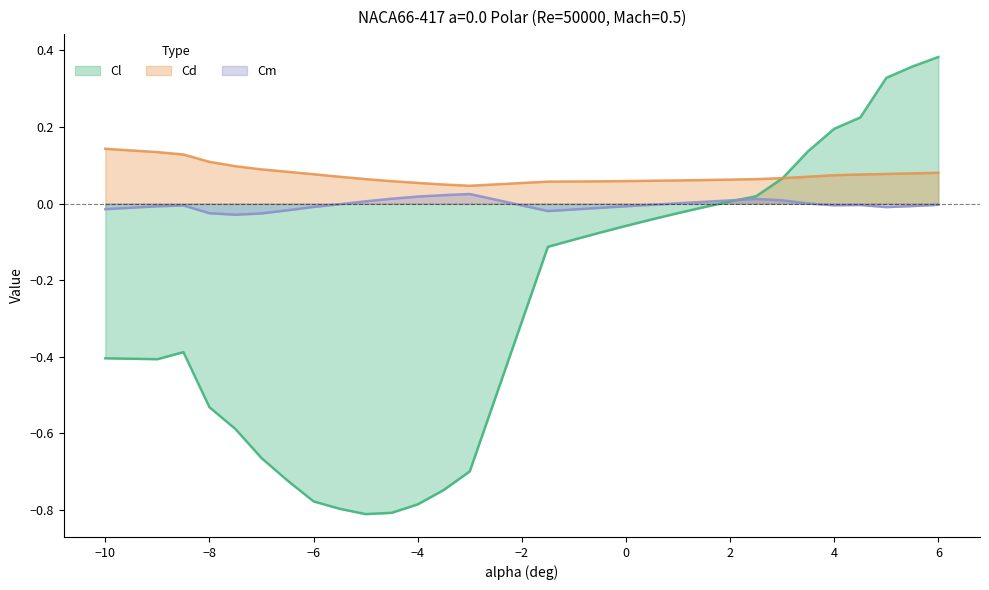

Which series has the widest spread of values?

Cl